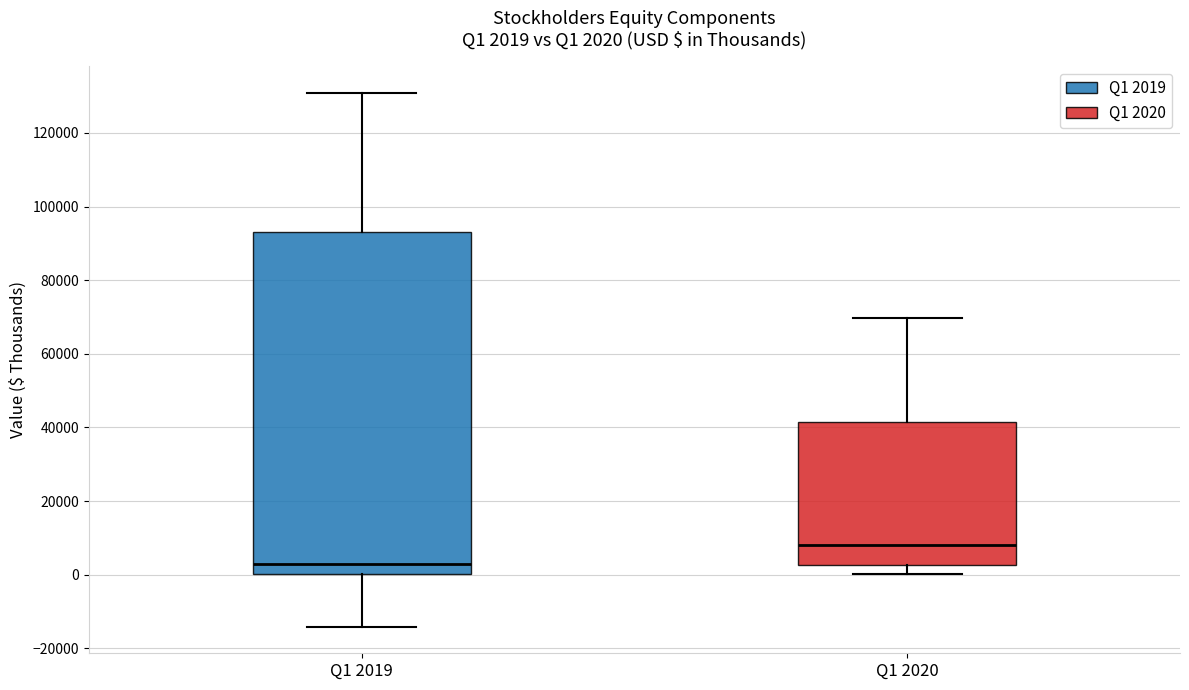

Which box is the tallest, from its lower edge to its upper edge?

Q1 2019